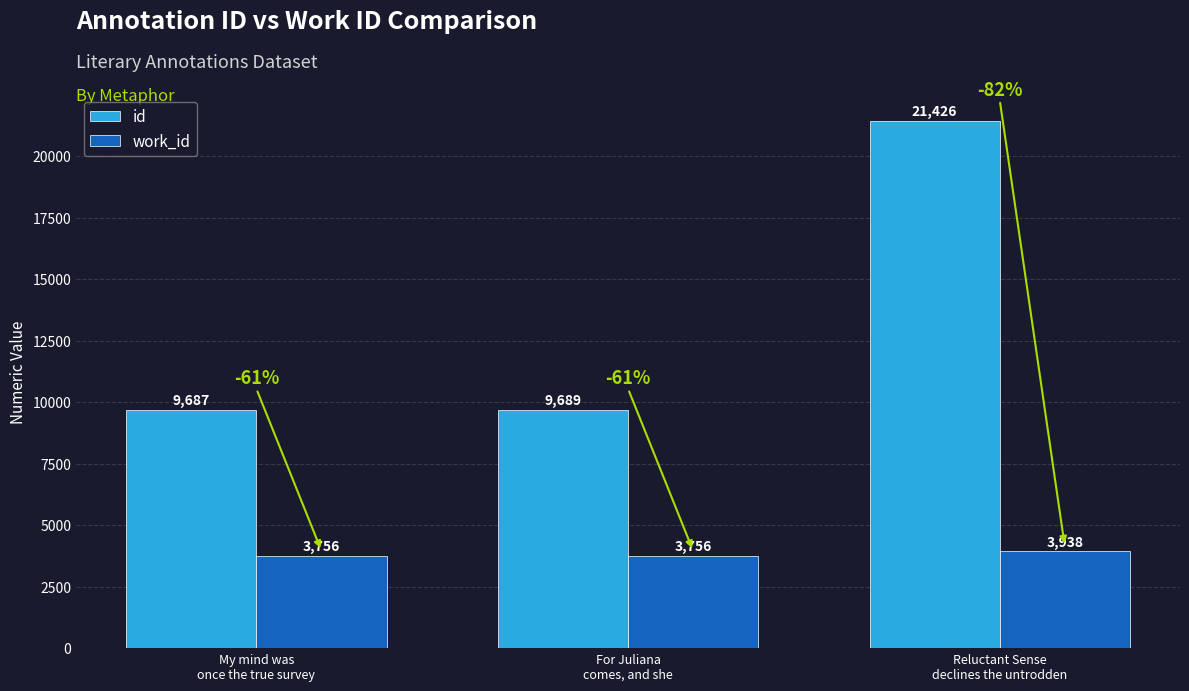

Which series has the widest spread of values?

id